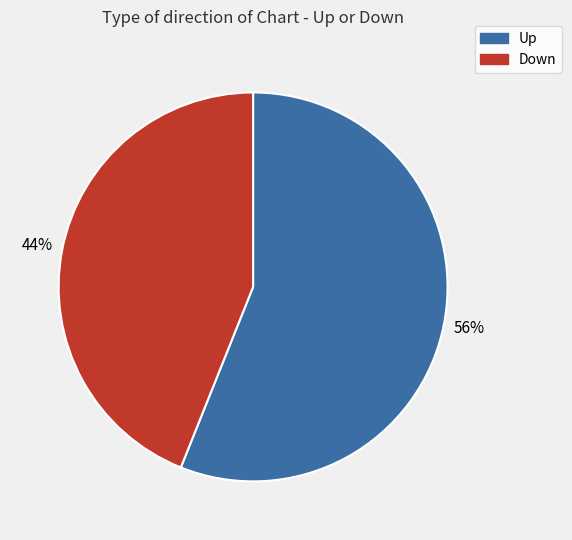

To the nearest percent, what is the average slice percentage?

50%